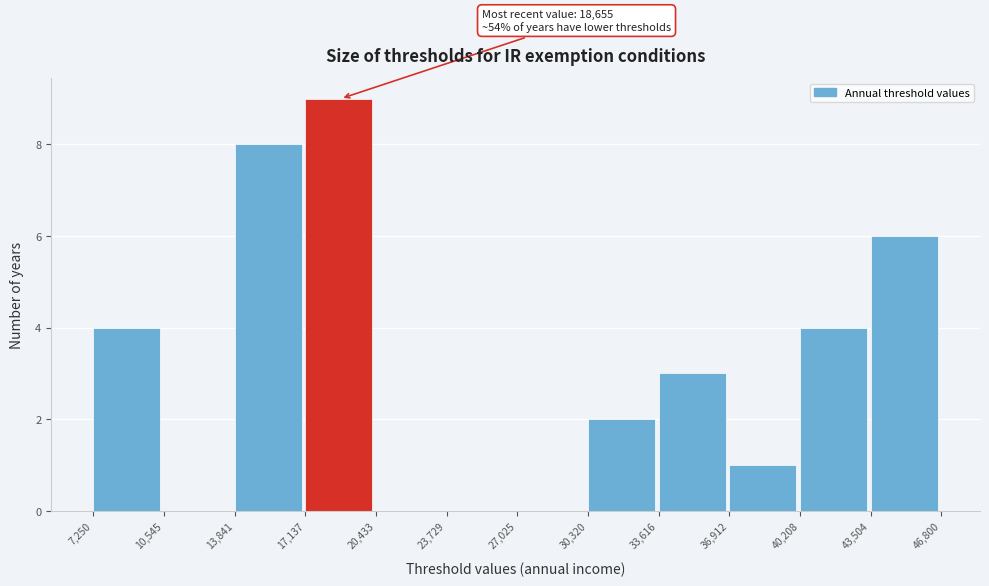

Over which range of the x-axis is the bar tallest?

17,137 to 20,433